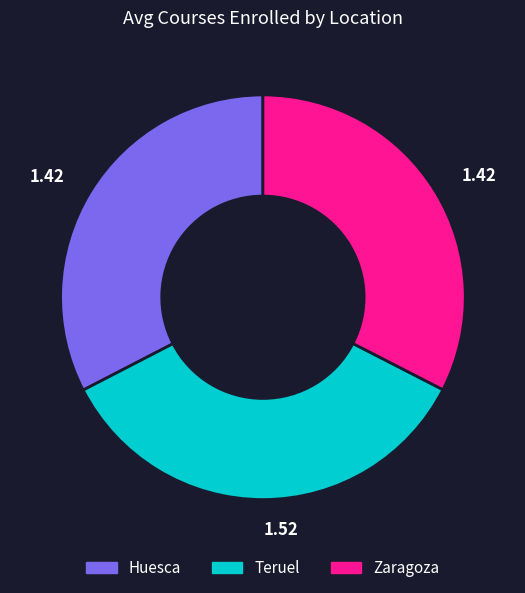

Which slice is the largest?

Teruel